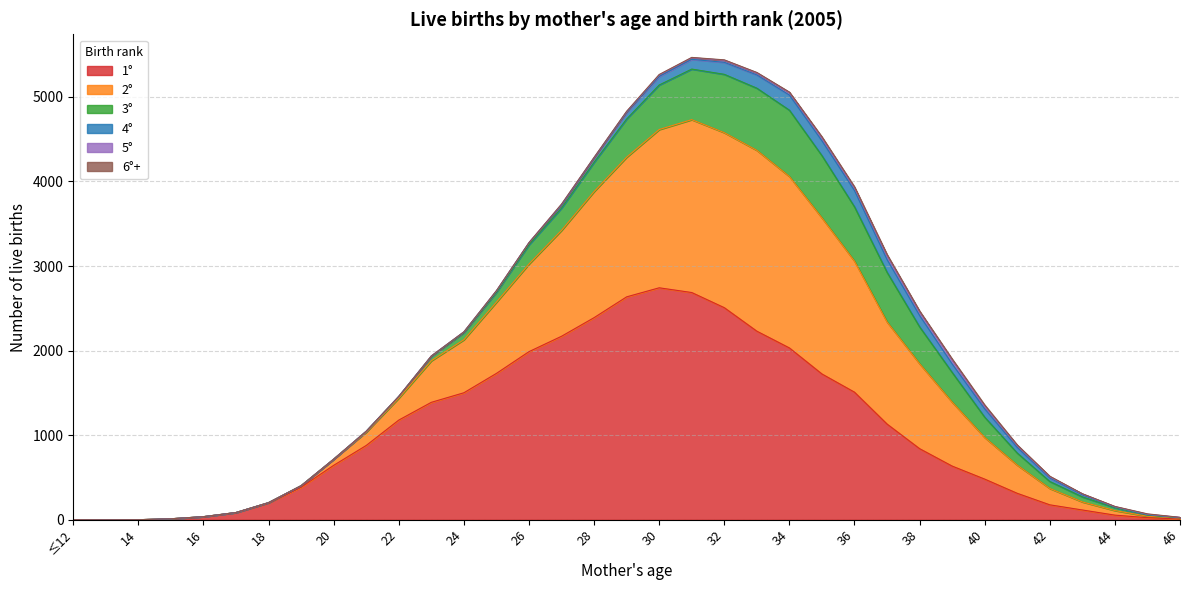

Between 13 and 40, which series saw the biggest shift?

2°